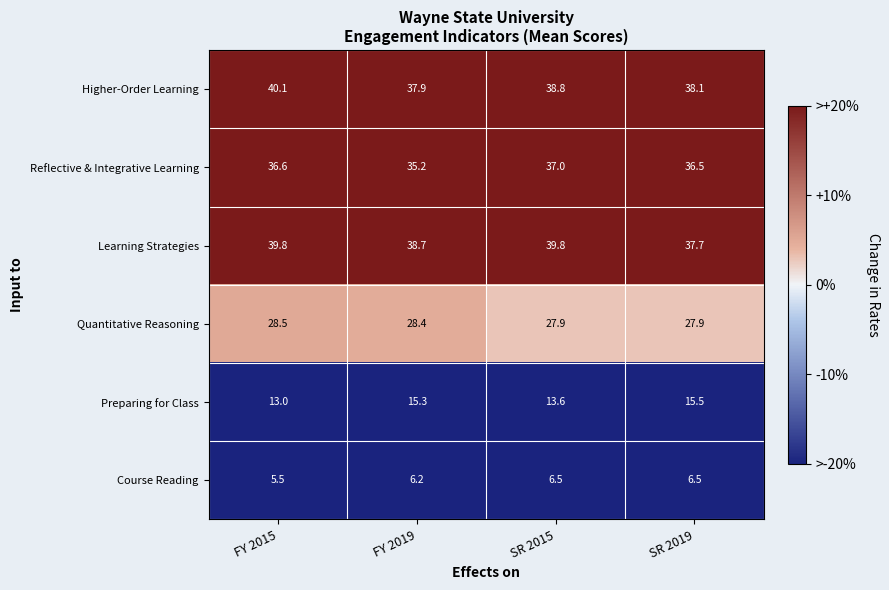

Which category has the highest value across all series?

FY 2015